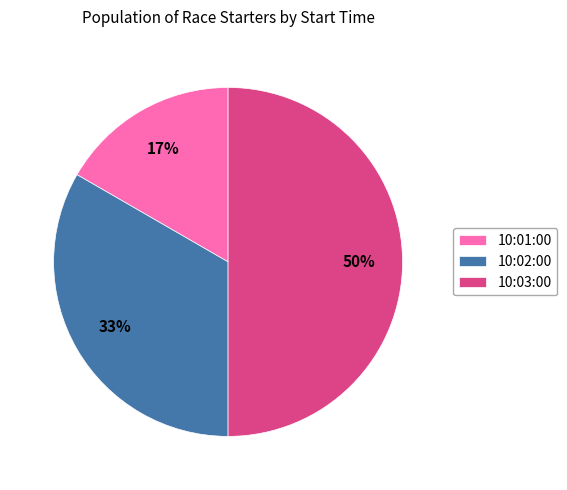

How many segments does this pie chart have?

3